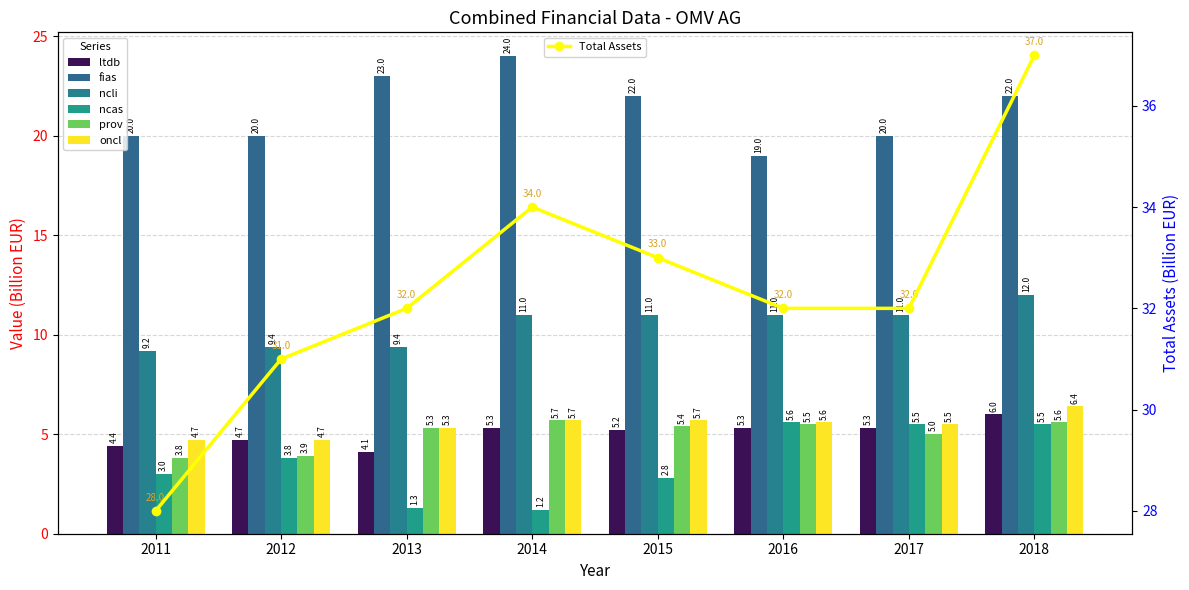

The value of ncli at 2018 is 6.1. True or false?

False